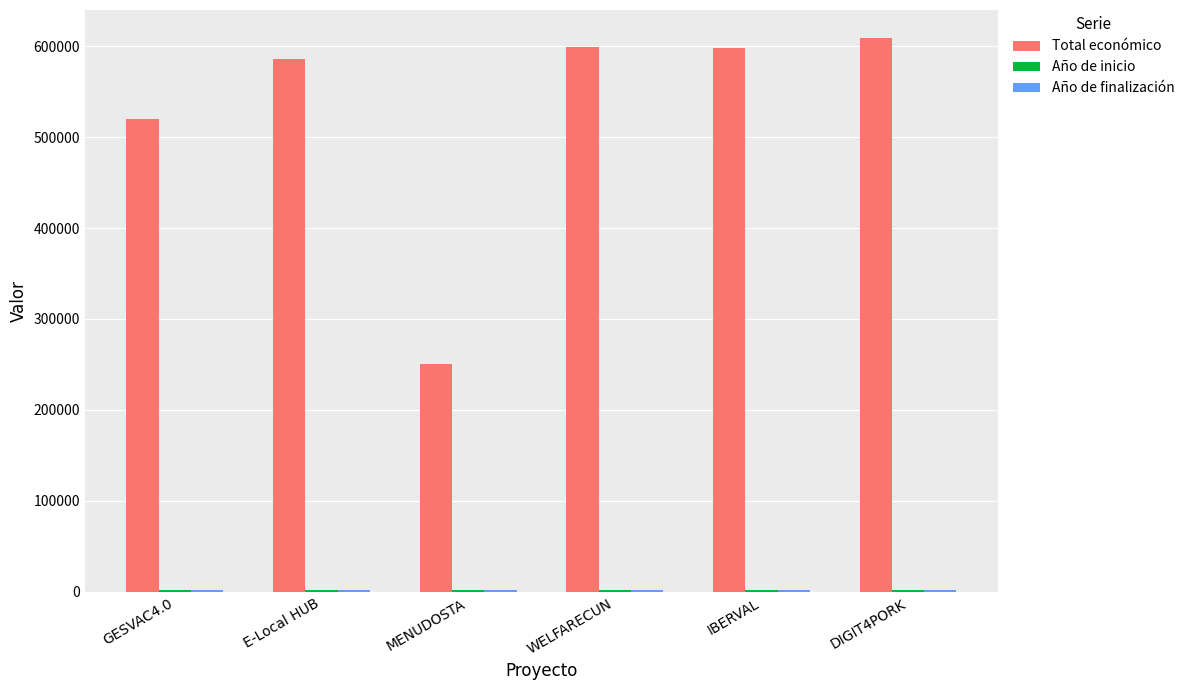

What is the approximate value of Total económico at MENUDOSTA, to the nearest 10?

250000